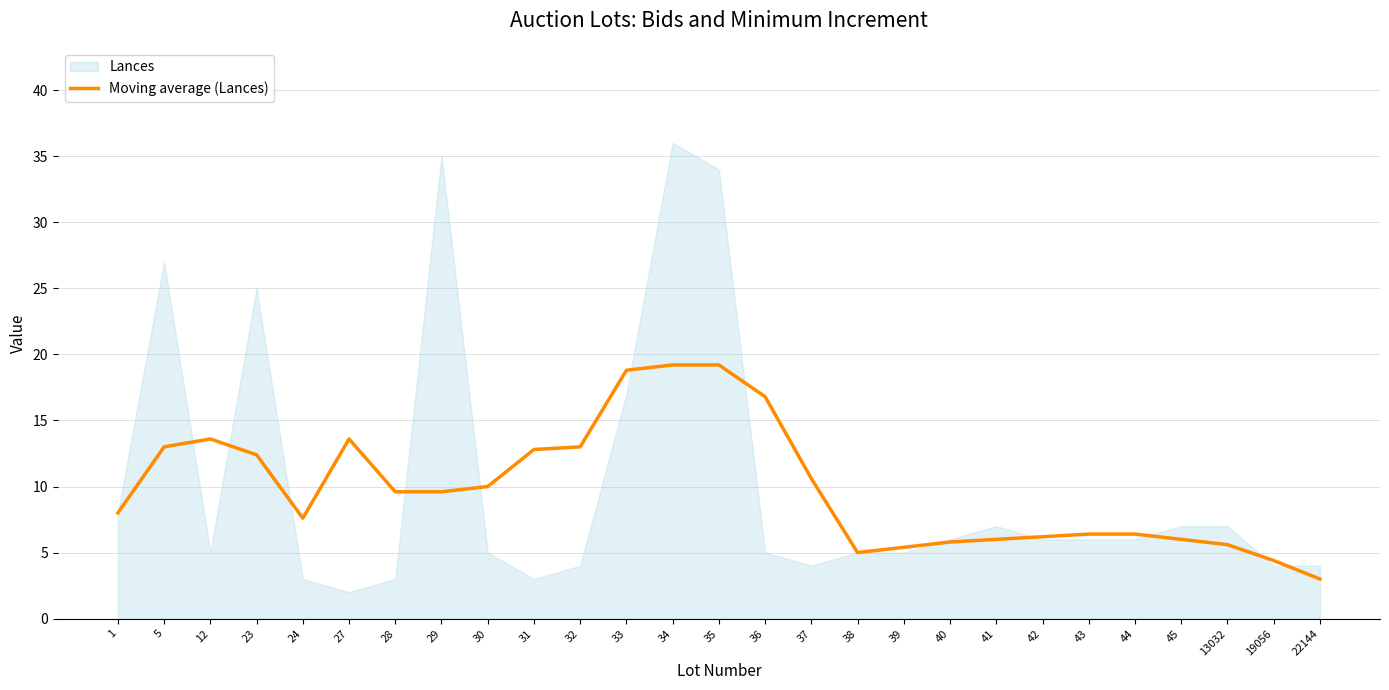

What is the average value?

9.9